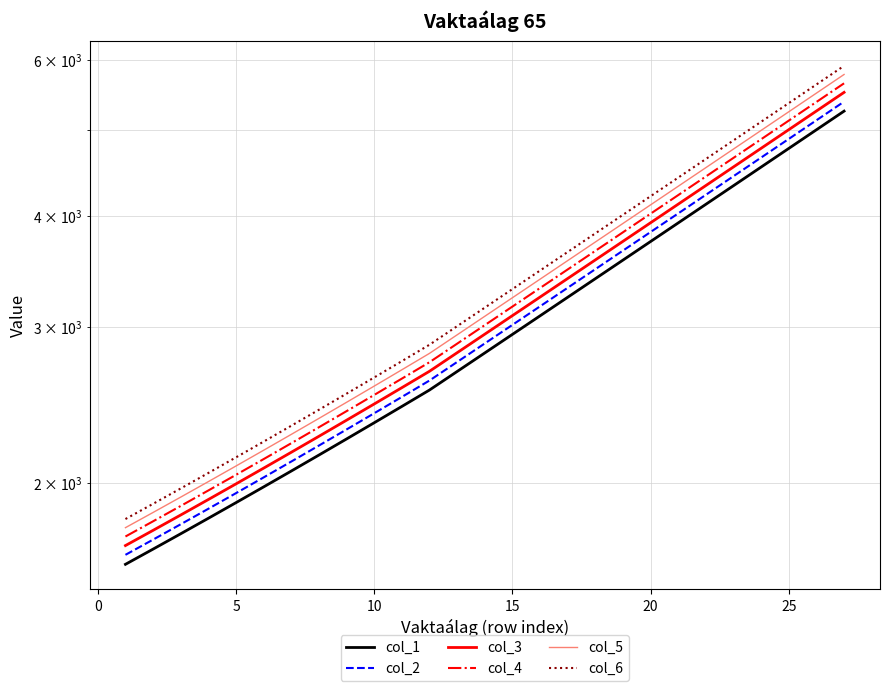

What is the spread (max minus min) of values at 15?

237.3